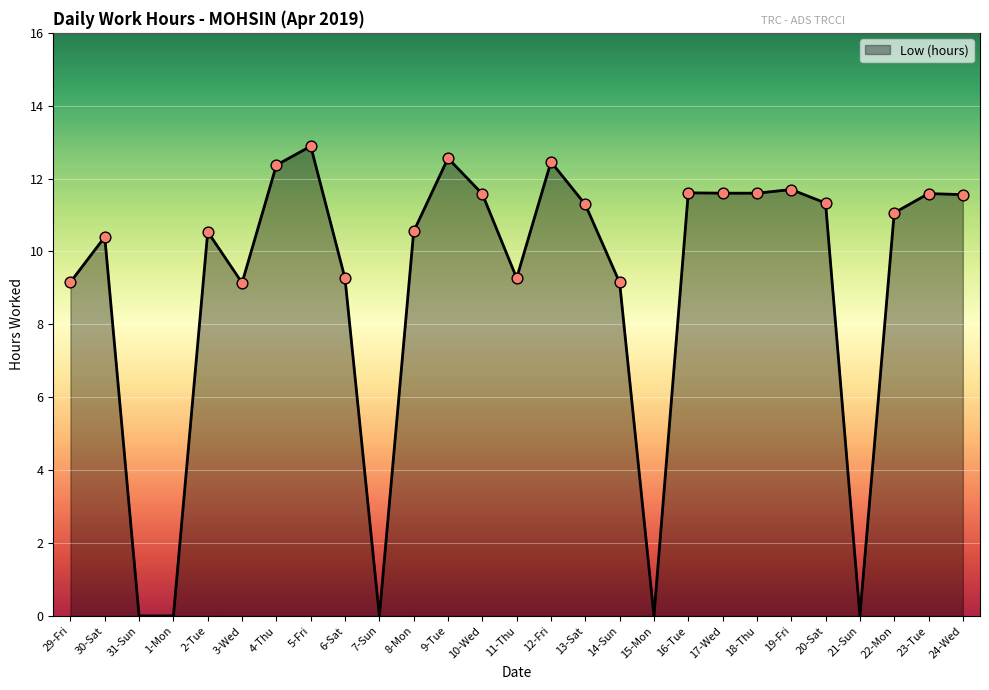

Between 3-Wed and 18-Thu, which is larger?

18-Thu